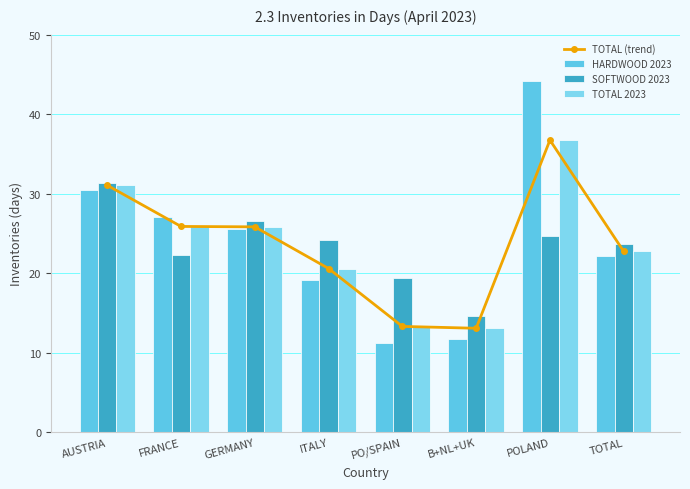

Are the bars grouped side by side (vs. stacked)?

Yes